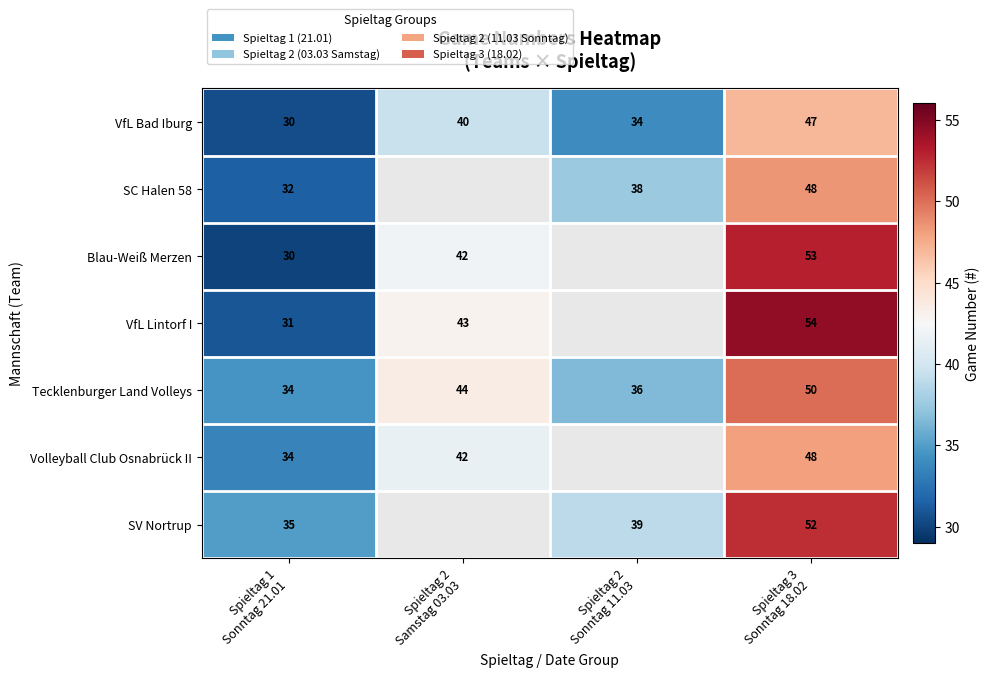

What is the lowest value of the VfL Bad Iburg series?

30.0